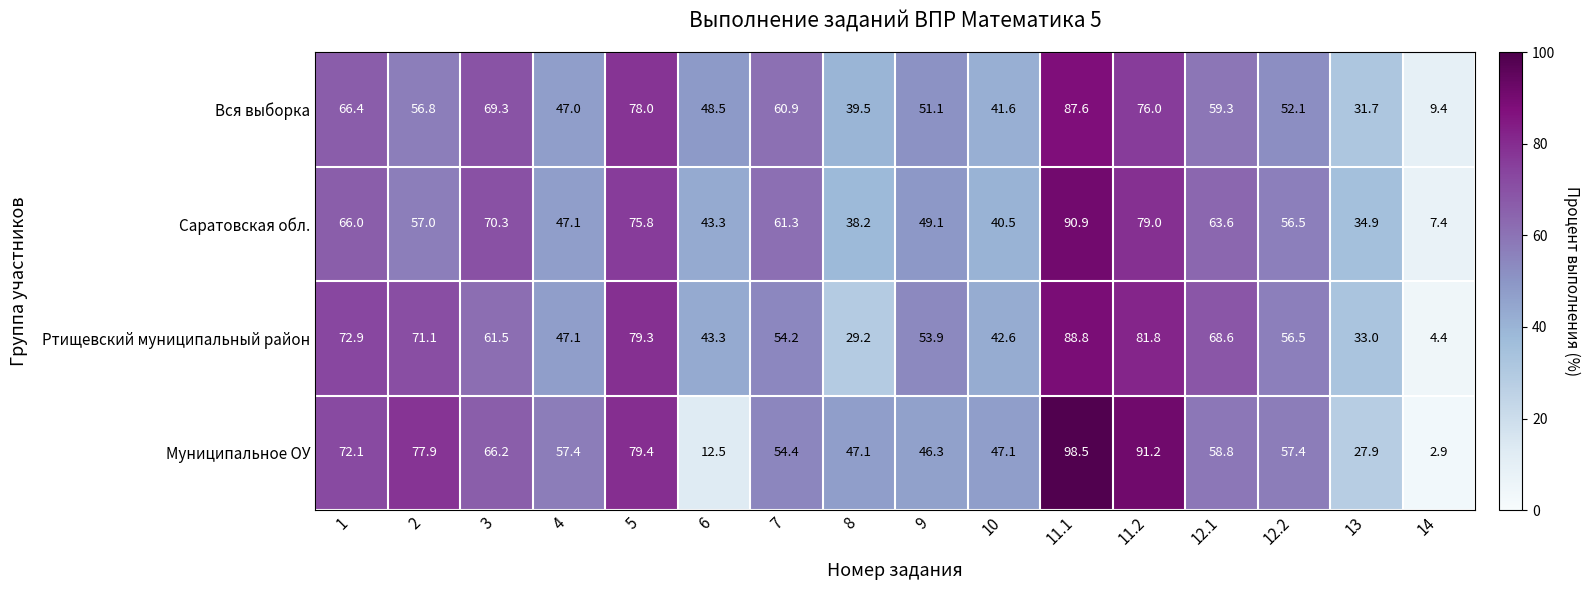

What is the difference between the second highest and minimum values in the Муниципальное ОУ series?

88.3